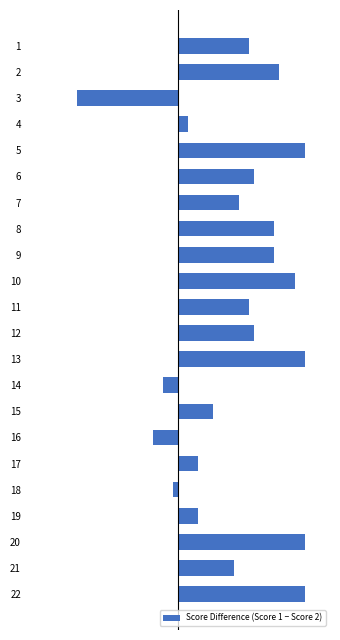

The value at 8 is 19. True or false?

True